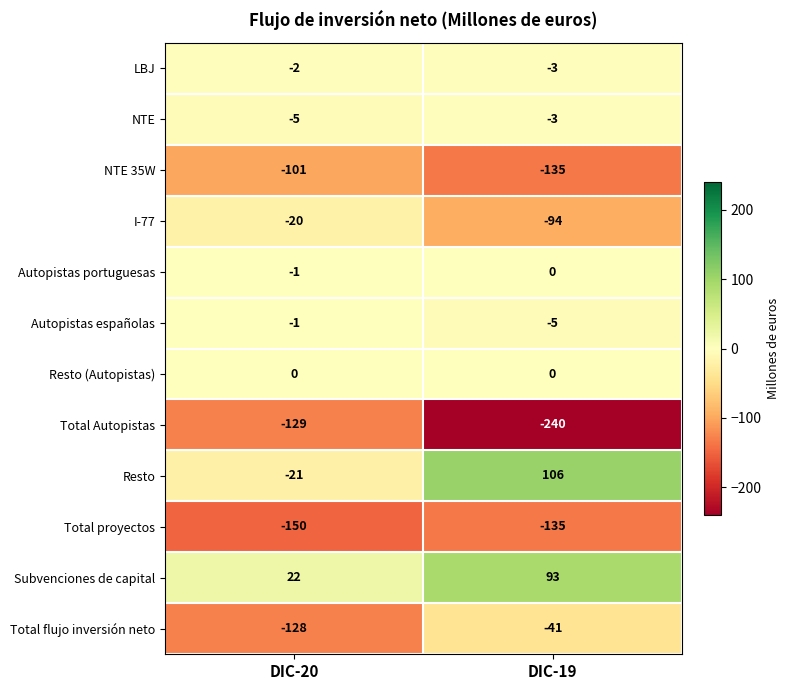

The I-77 series shows -20 at DIC-20. True or false?

True